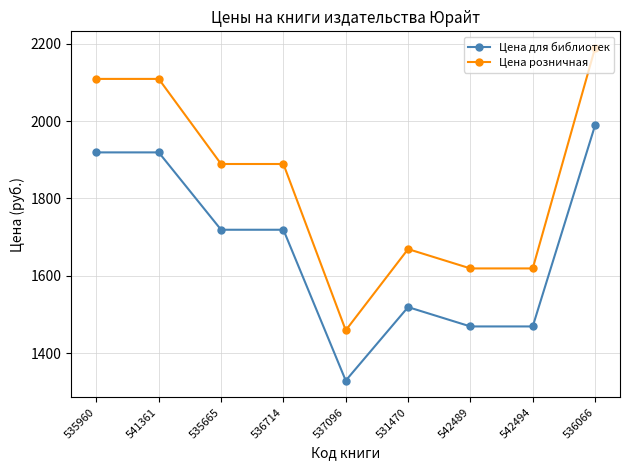

True or false: Цена розничная has a value of 1619 at 542494.

True